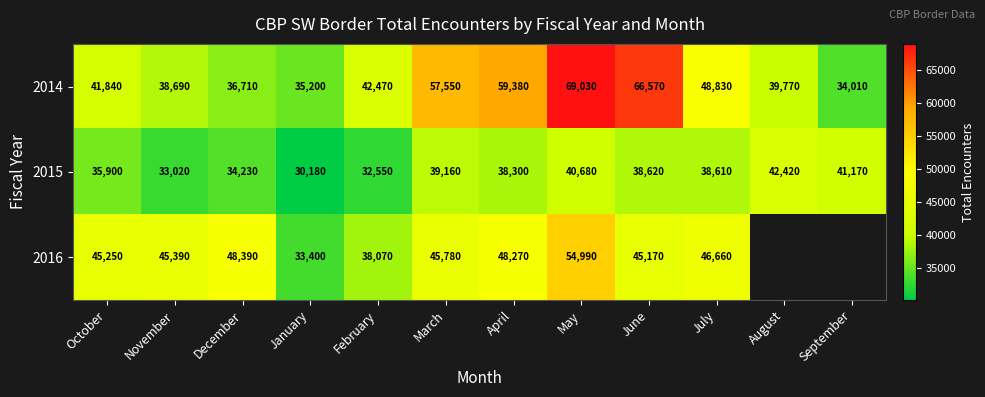

What is the difference between the 2016 values at May and June?

9820